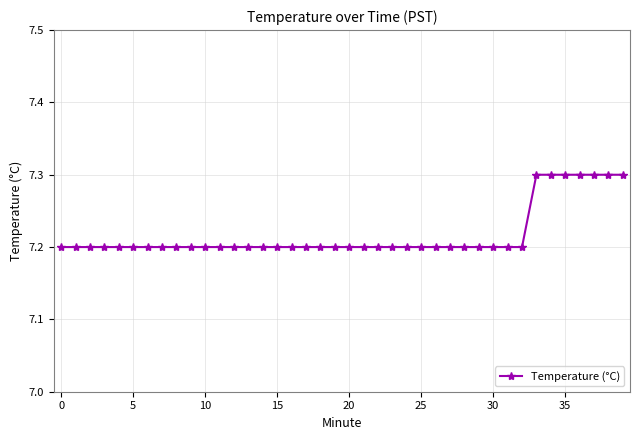

What is the value of the 21st point from the left?

7.2